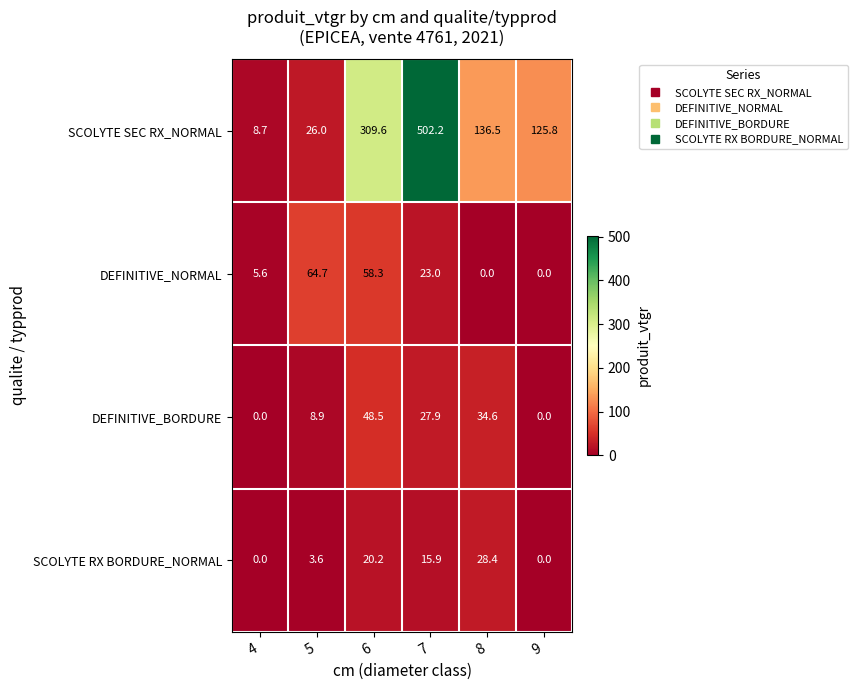

Reading left to right, what are all the values shown in this chart?

SCOLYTE SEC RX_NORMAL: 4=8.7	5=26.0	6=309.6	7=502.2	8=136.5	9=125.8
DEFINITIVE_NORMAL: 4=5.6	5=64.7	6=58.3	7=23.0	8=0.0	9=0.0
DEFINITIVE_BORDURE: 4=0.0	5=8.9	6=48.5	7=27.9	8=34.6	9=0.0
SCOLYTE RX BORDURE_NORMAL: 4=0.0	5=3.6	6=20.2	7=15.9	8=28.4	9=0.0